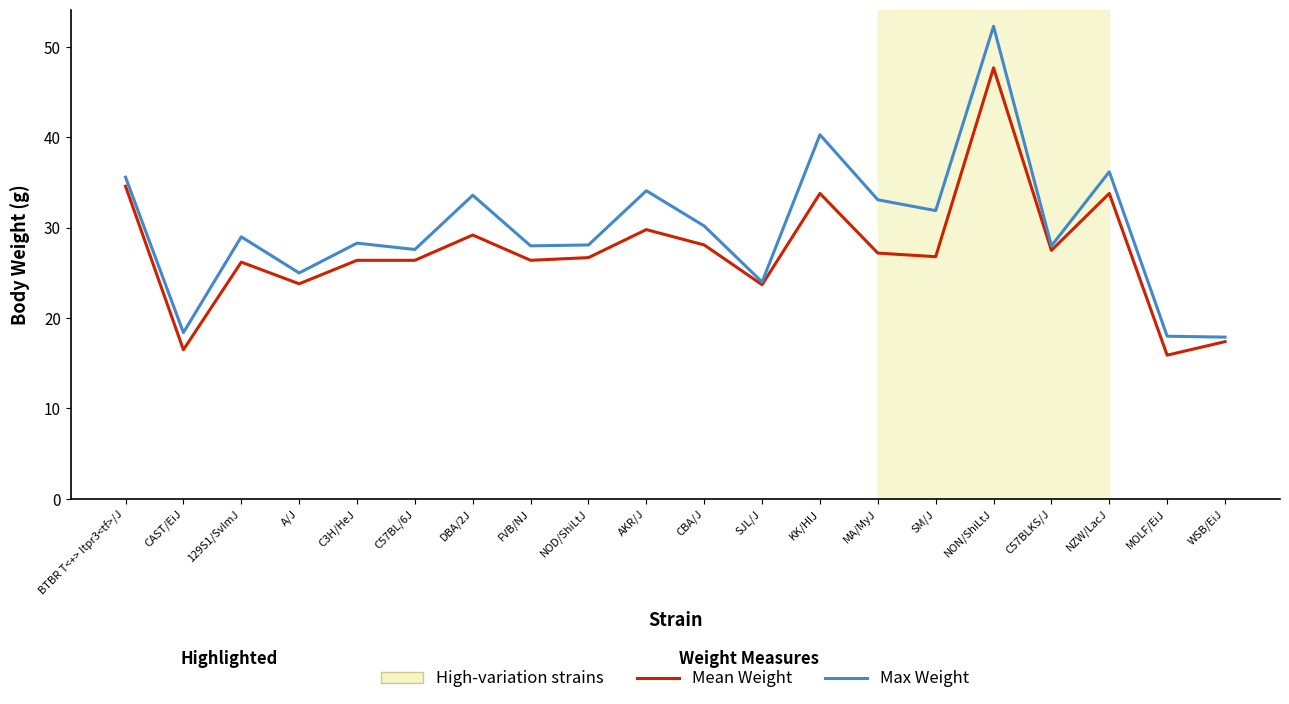

List the series in order of their overall mean, highest first.

Max Weight, Mean Weight